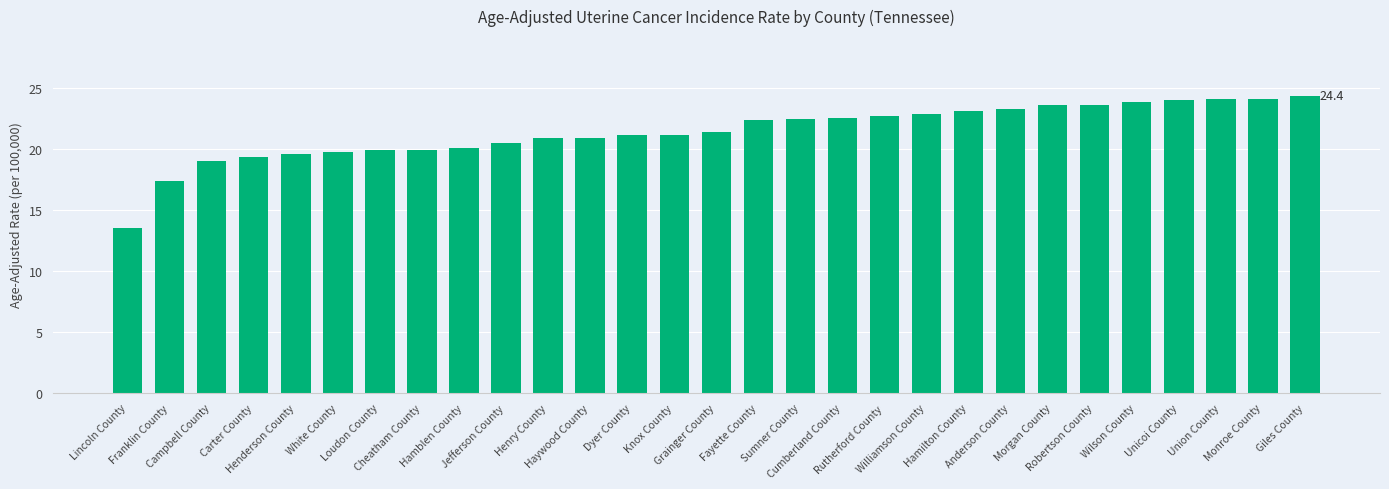

What is the sum of the values at Union County and Loudon County?

44.0